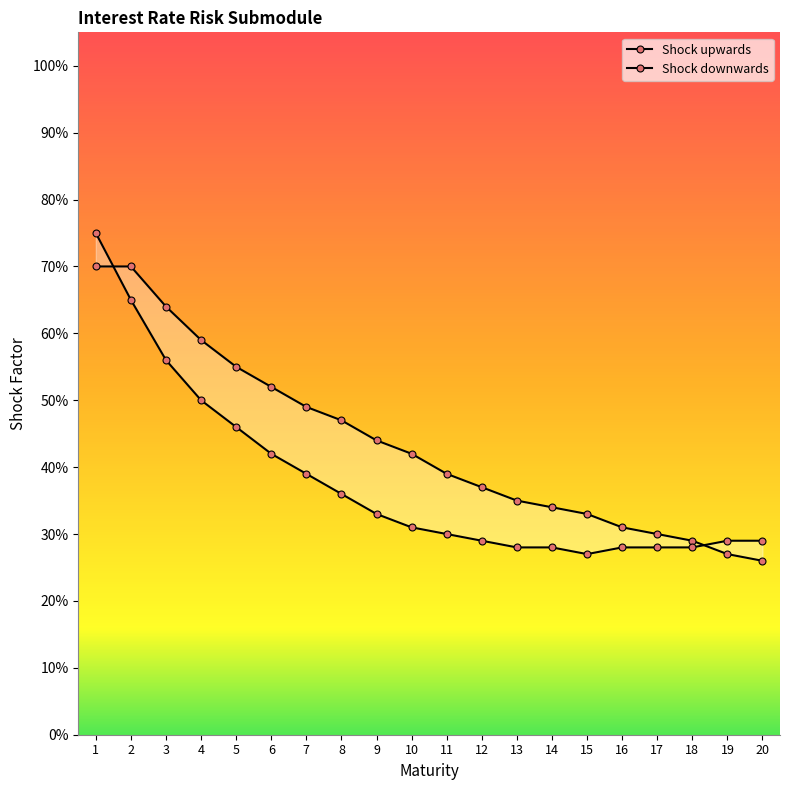

True or false: Shock downwards and Shock upwards cross at least once.

True